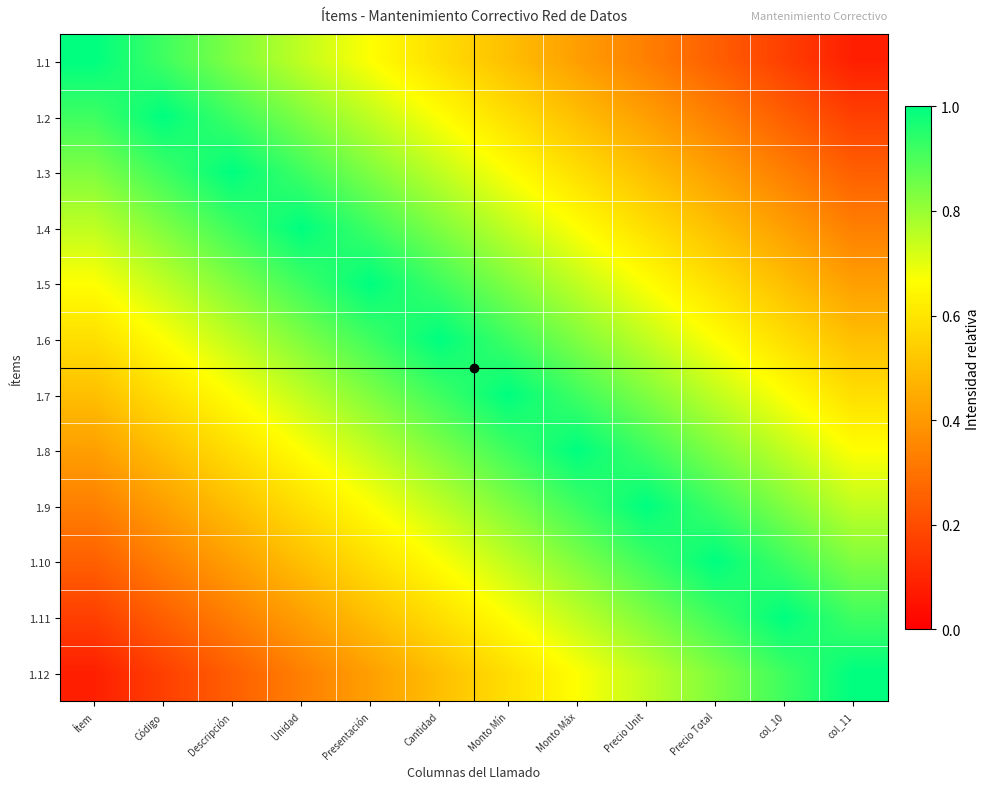

How many data points does each series have?

12